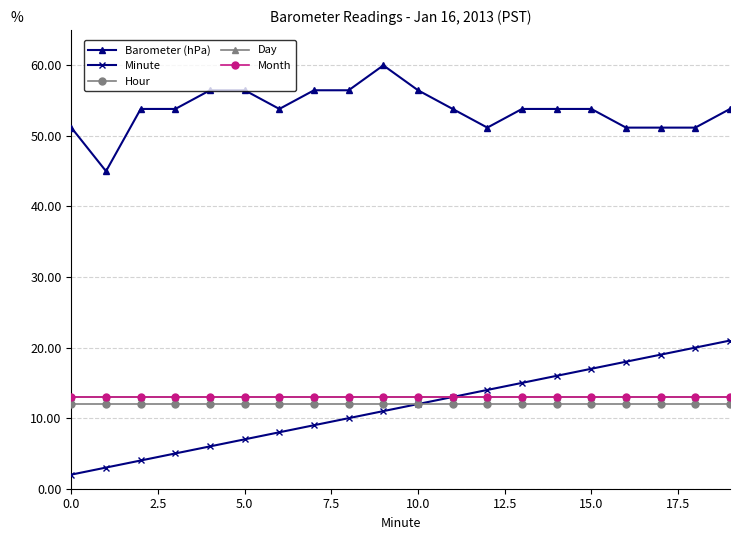

What is the label of the 3rd point from the right?

17